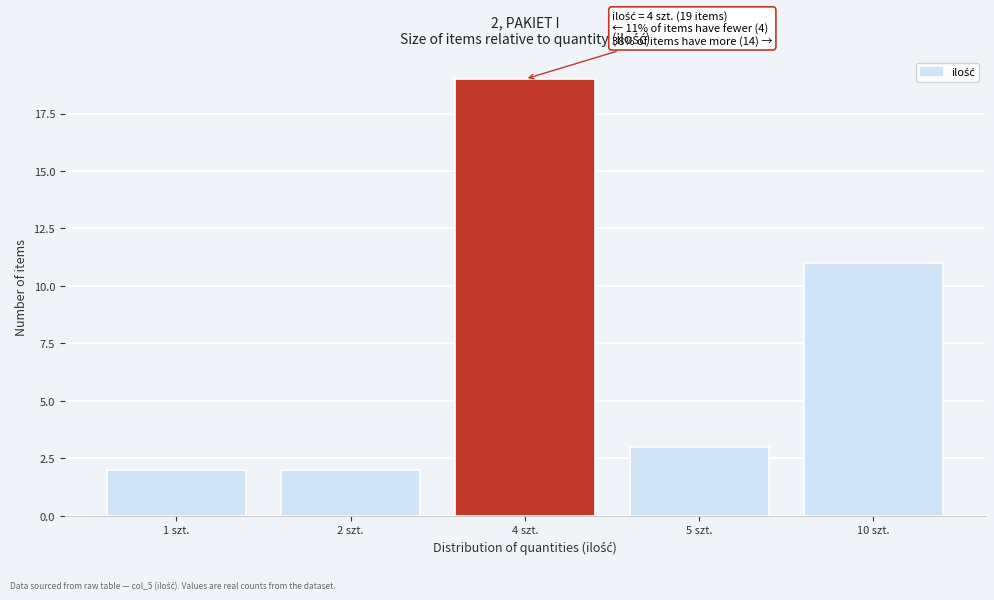

Reading left to right, list all the values displayed in this chart.

1 szt.=2	2 szt.=2	4 szt.=19	5 szt.=3	10 szt.=11